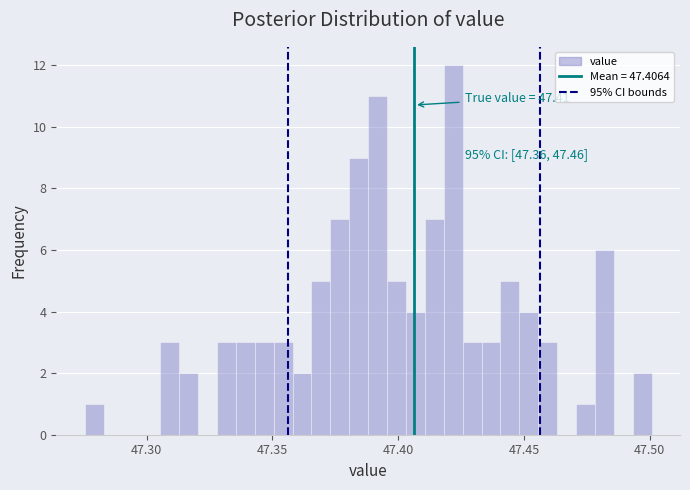

Around what value on the x-axis is the tallest bar? Give the approximate position of its centre, as read against the axis.

47.420